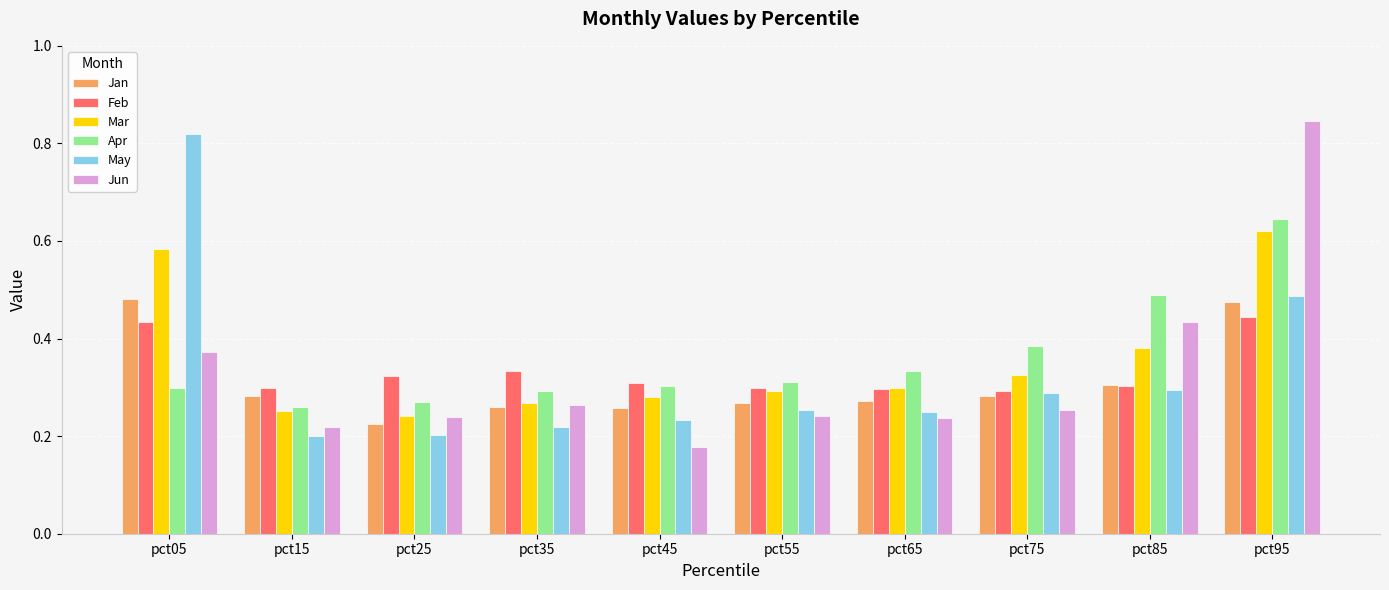

At which label is Jun closest to 0?

pct45